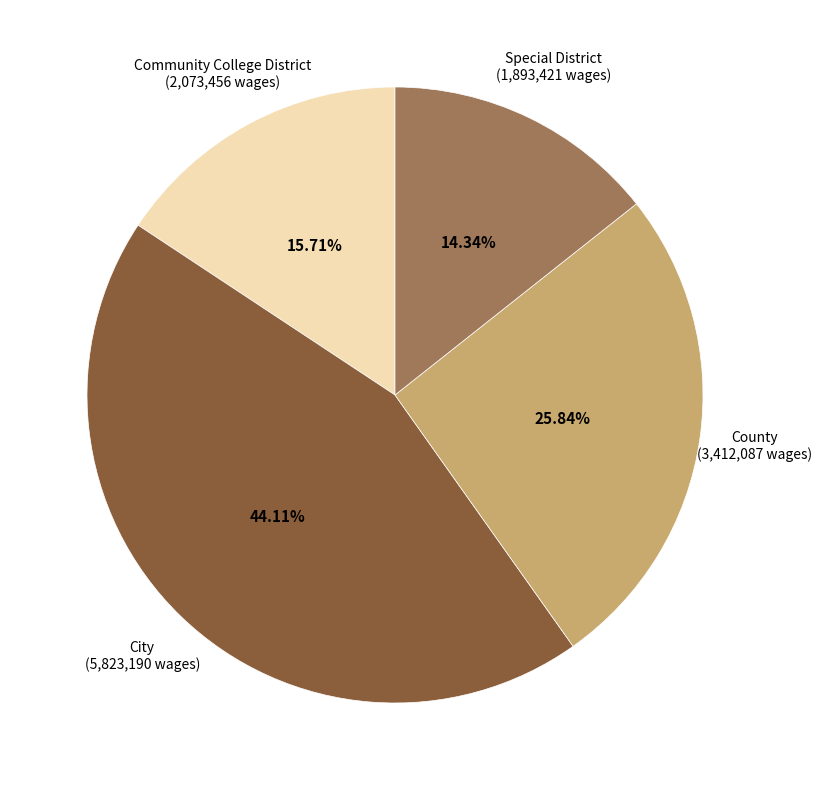

Count the number of slices in the pie.

4